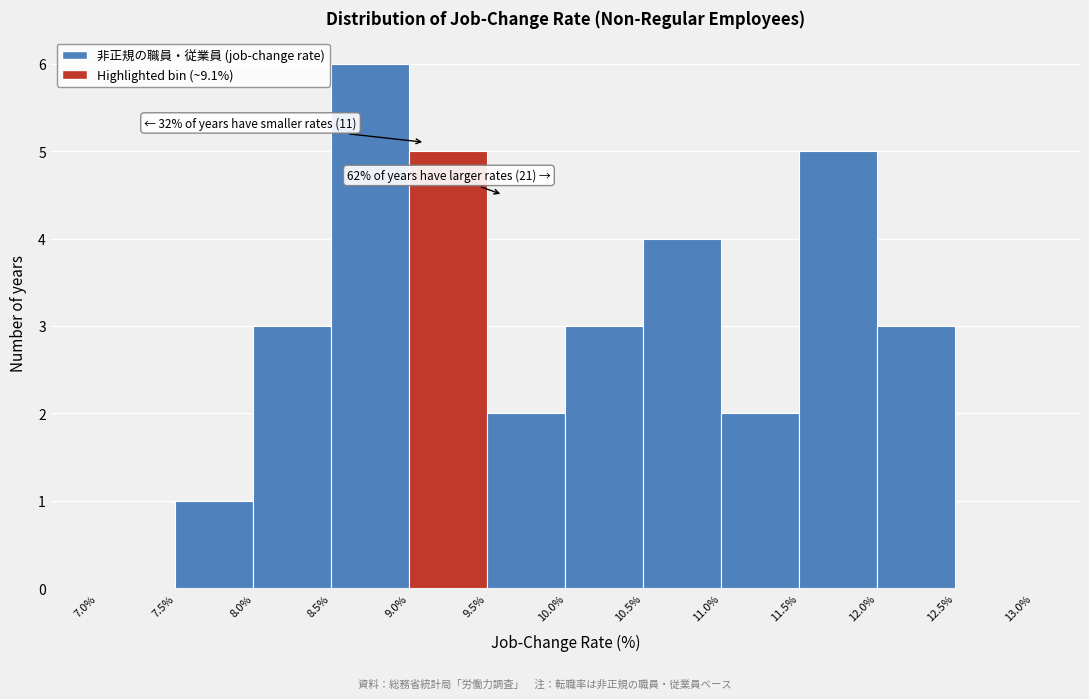

Which range on the x-axis has the tallest bar?

8.5% to 9.0%